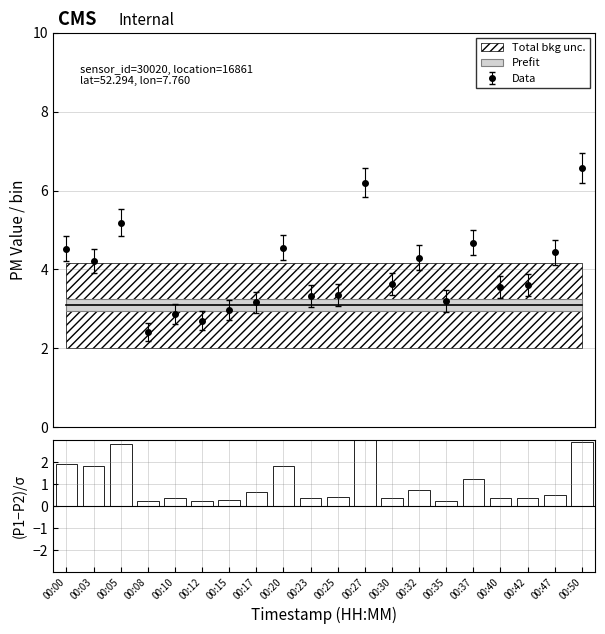

What is the difference between the maximum and minimum values?

3.1